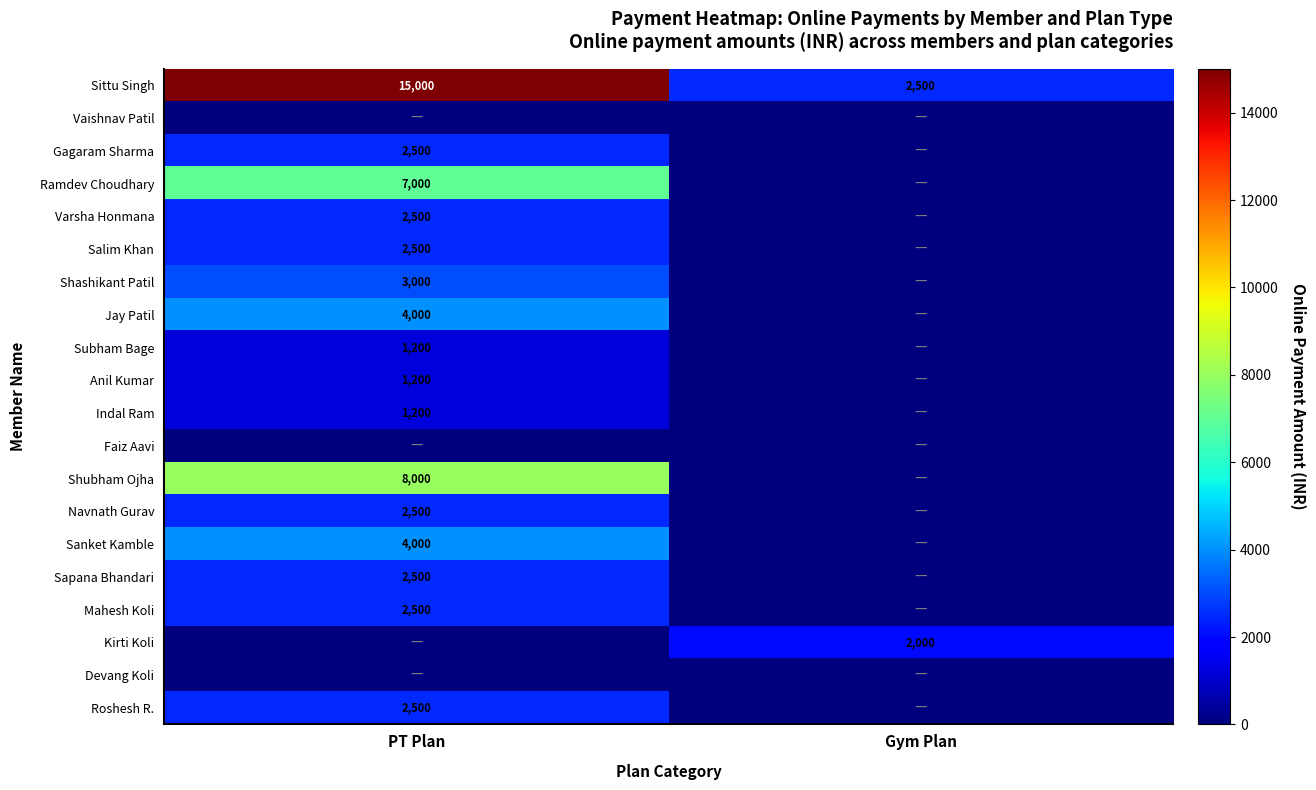

How many data points does each series have?

2